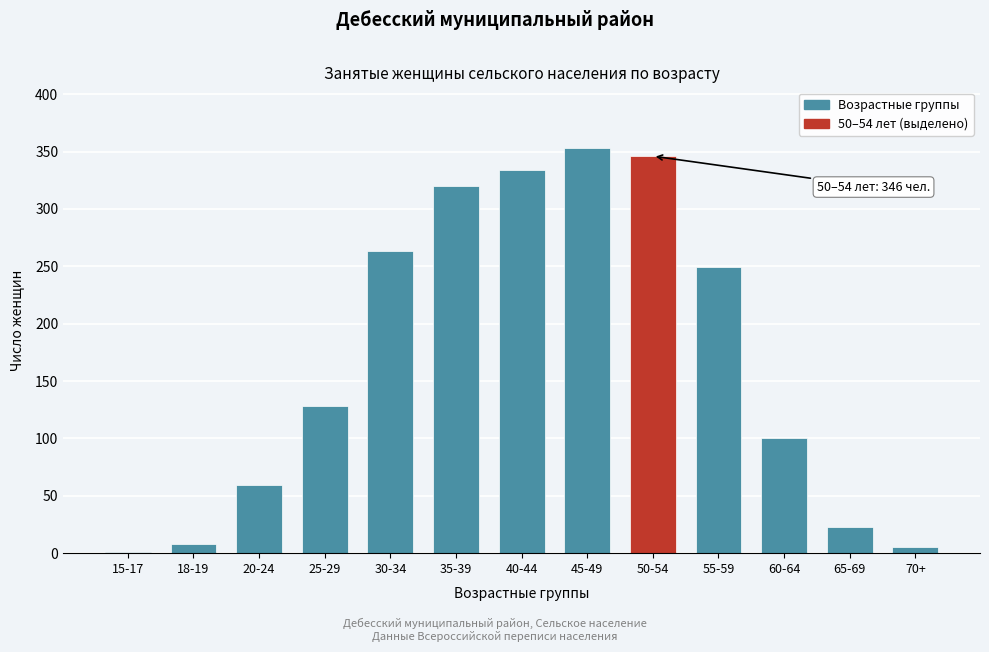

Reading left to right, extract all data points from this chart.

15-17=1	18-19=8	20-24=59	25-29=128	30-34=263	35-39=320	40-44=334	45-49=353	50-54=346	55-59=249	60-64=100	65-69=23	70+=5